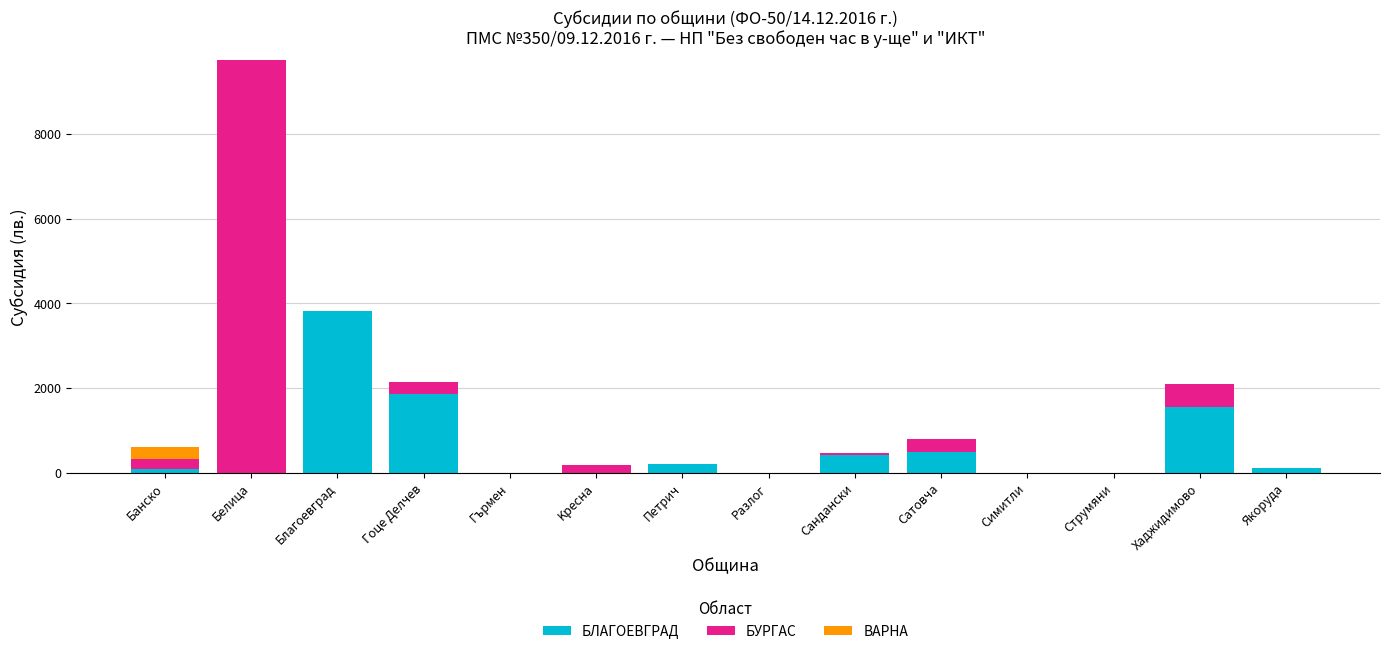

What is the maximum value for БЛАГОЕВГРАД?

3816